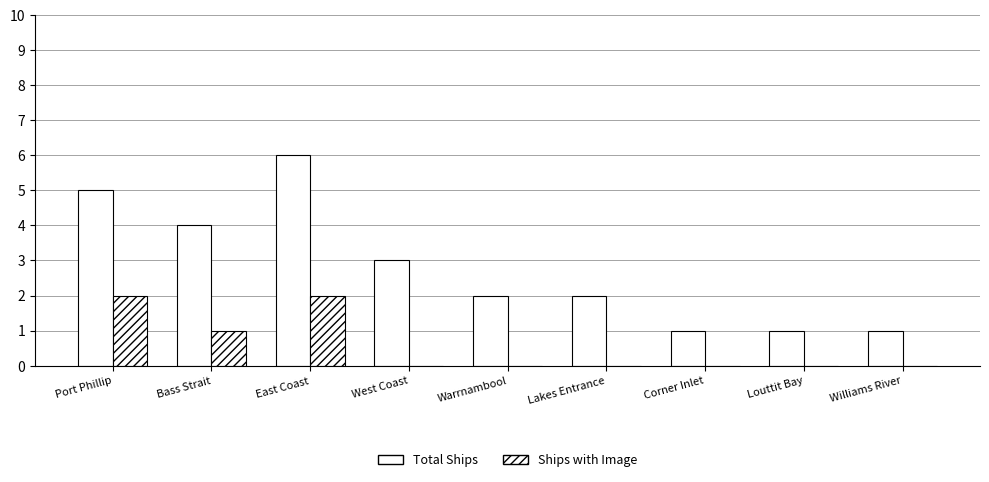

Count the Total Ships values in the range 1 to 4.

7